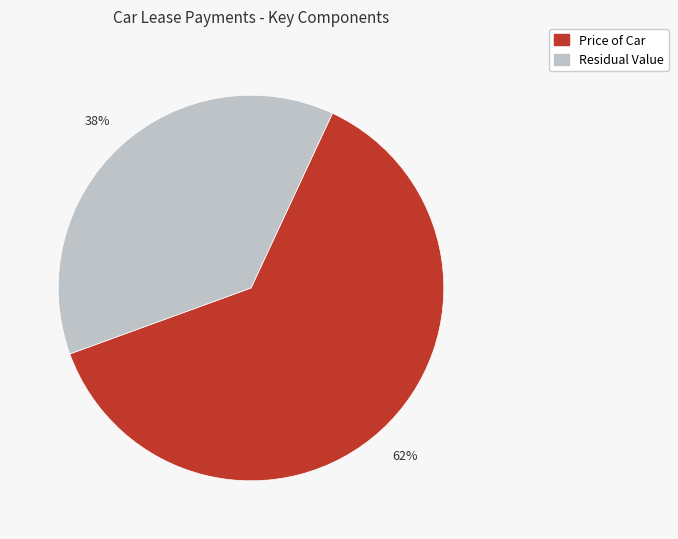

True or false: Price of Car accounts for 62% of the total.

True